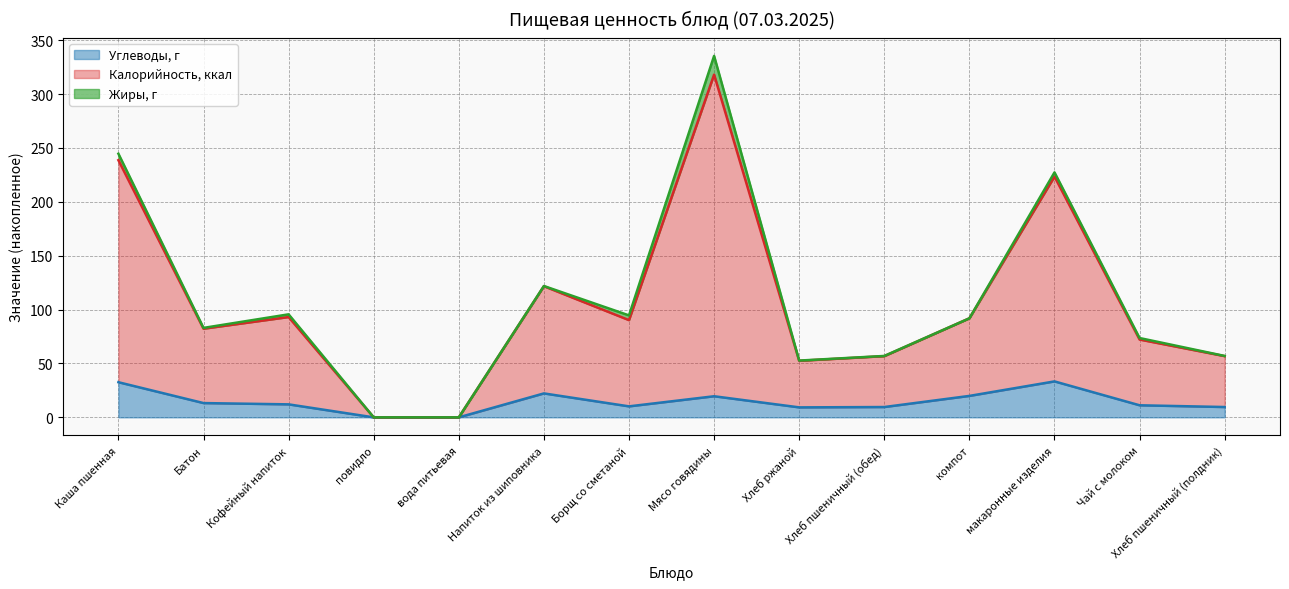

In Калорийность, ккал, how many points are lower than both neighbors (excluding endpoints)?

3